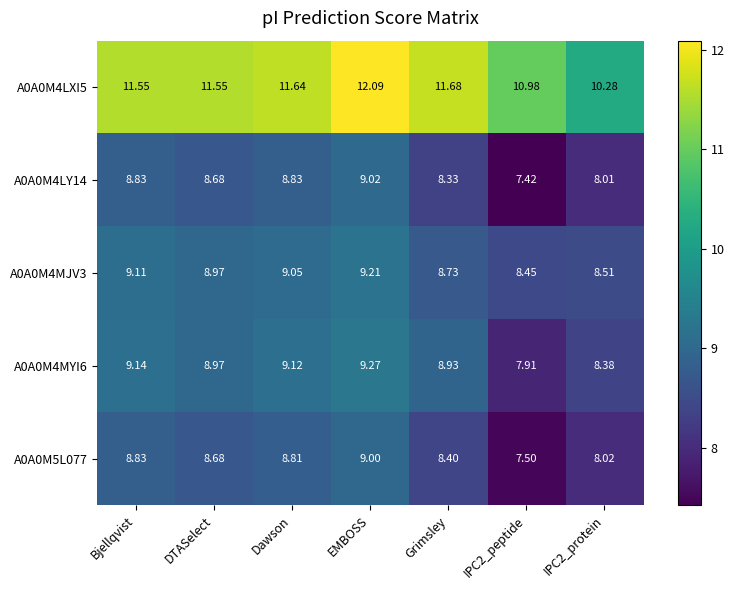

At which category does the chart reach its peak across all series?

EMBOSS